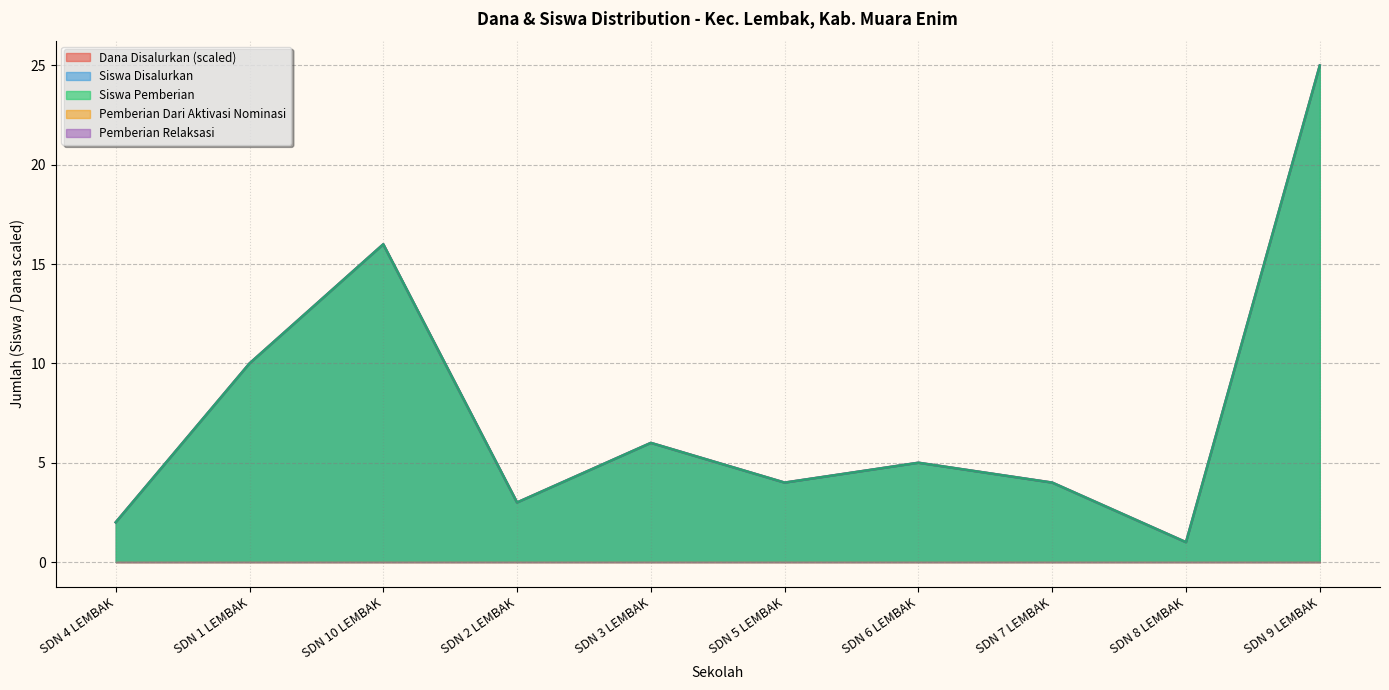

At which category does Siswa Pemberian reach its first local valley?

SDN 2 LEMBAK